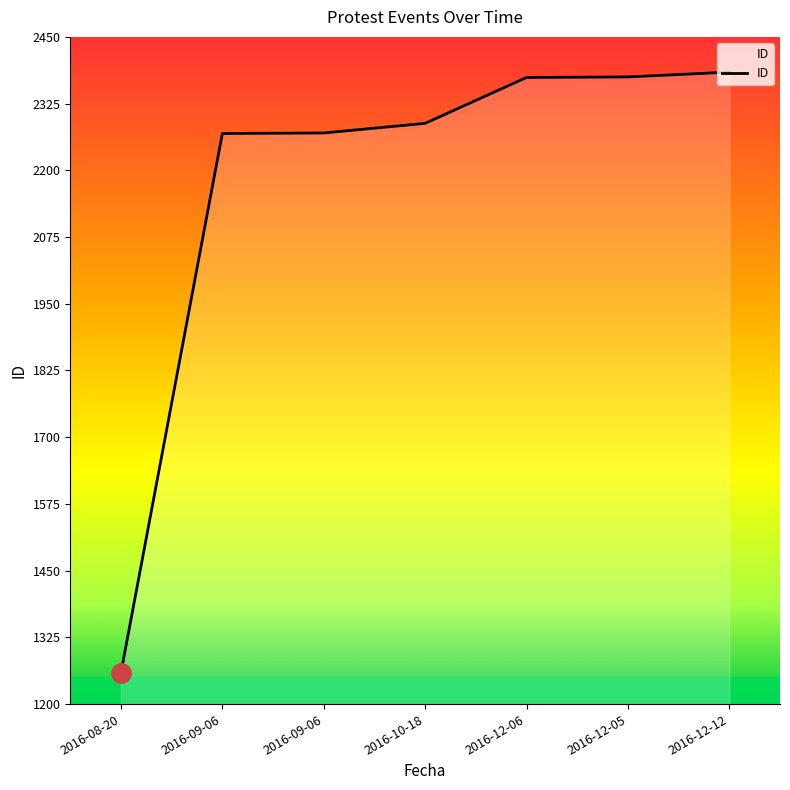

How many lines are shown in the chart?

1